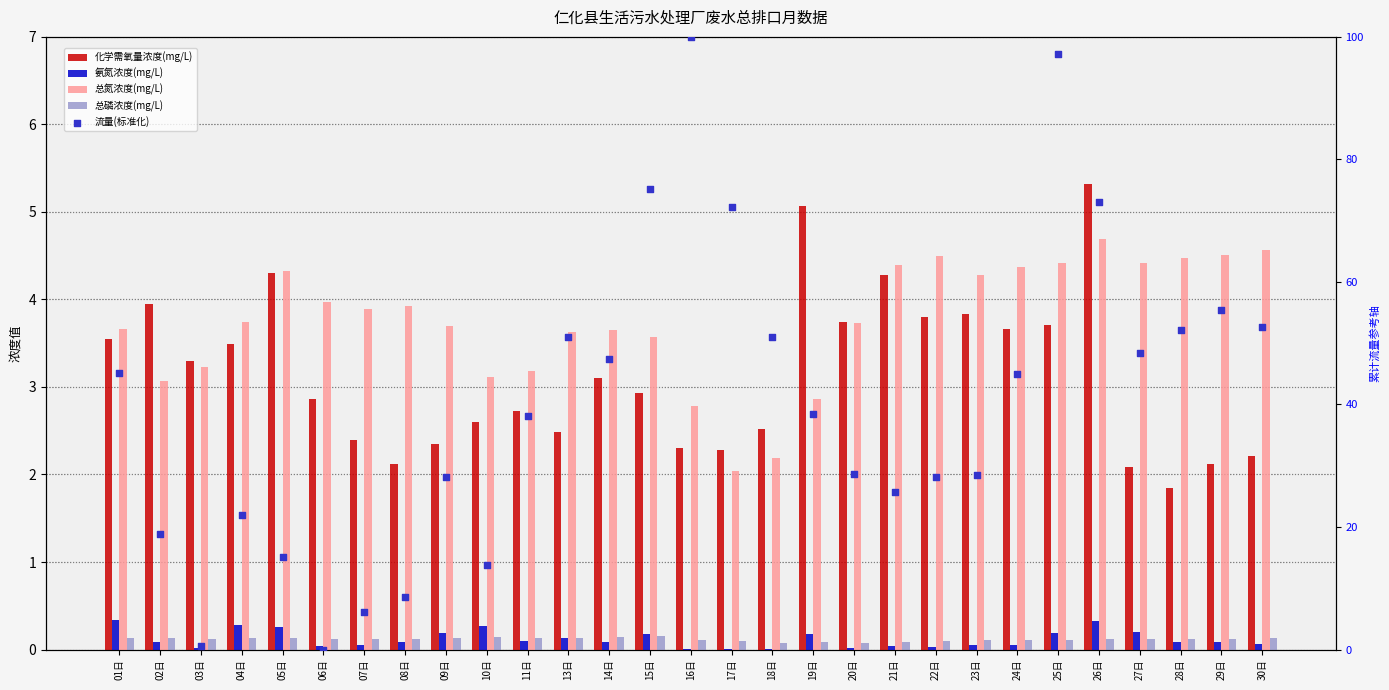

At which category is the sum across all series the highest?

25日